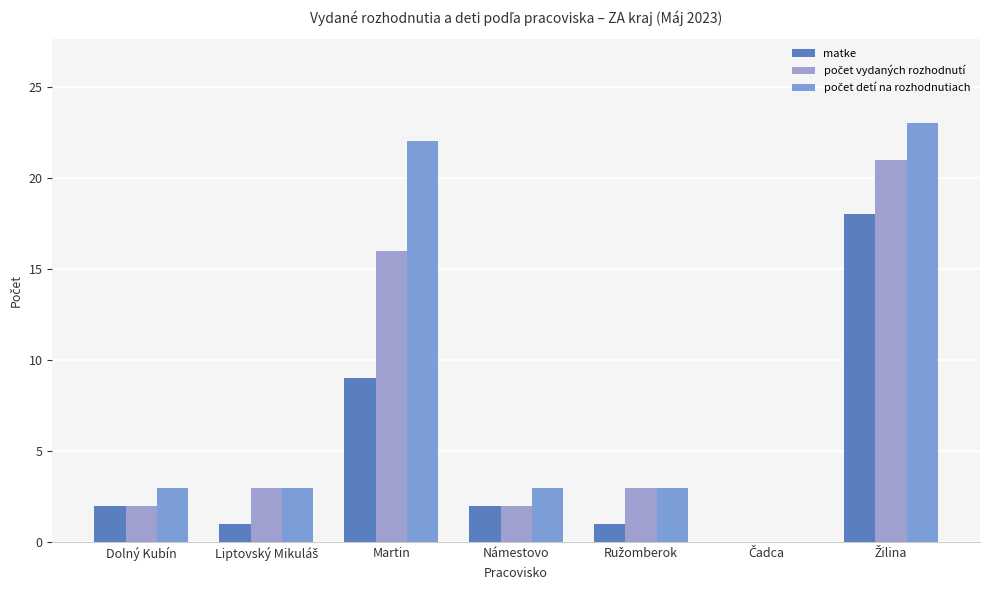

What is the sum of the matke values at Čadca and Námestovo?

2